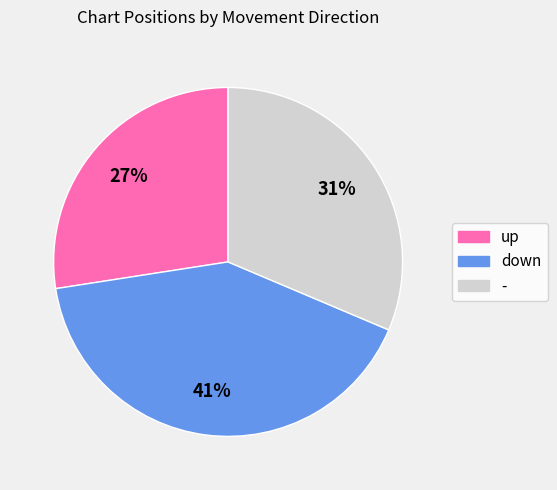

What is the ratio of the value at down to the value at up?

1.5